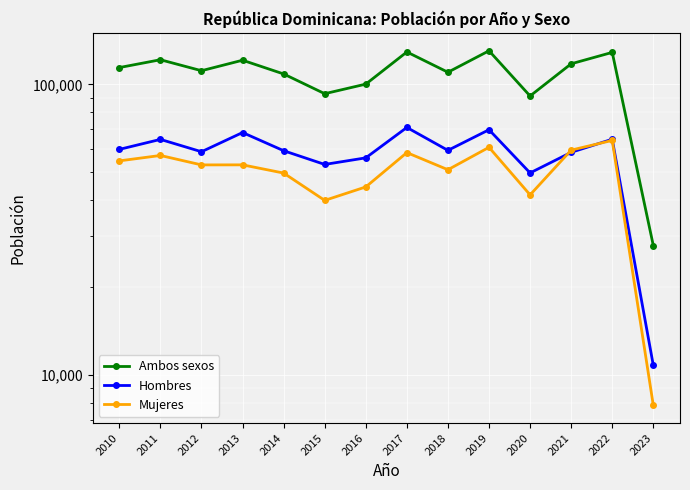

At how many categories does at least one series exceed 130199?

1